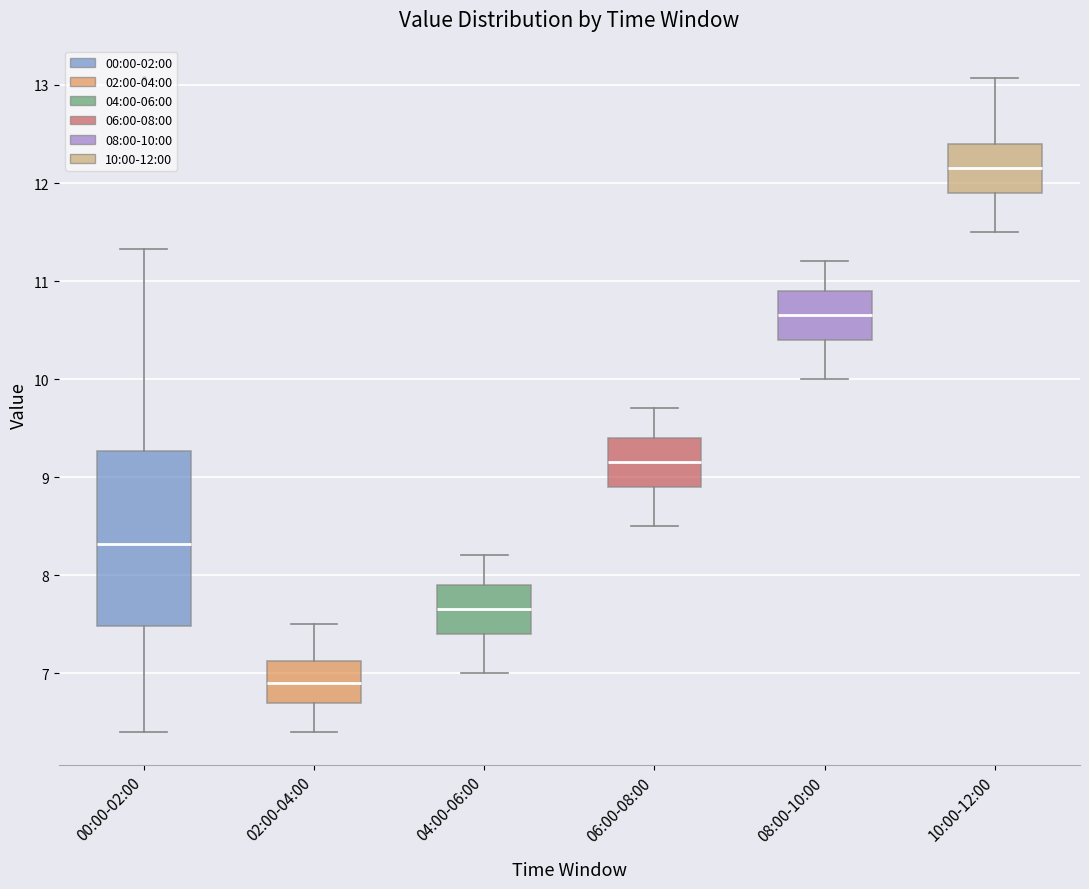

Where does the lower whisker of the box for 04:00-06:00 end on the y-axis? The values are not printed on the chart, so give them approximately, as read against the axis.

7.0